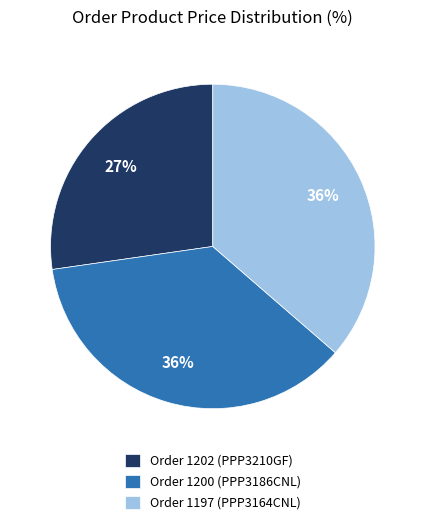

What is the ratio of the value at Order 1197 (PPP3164CNL) to the value at Order 1202 (PPP3210GF)?

1.3